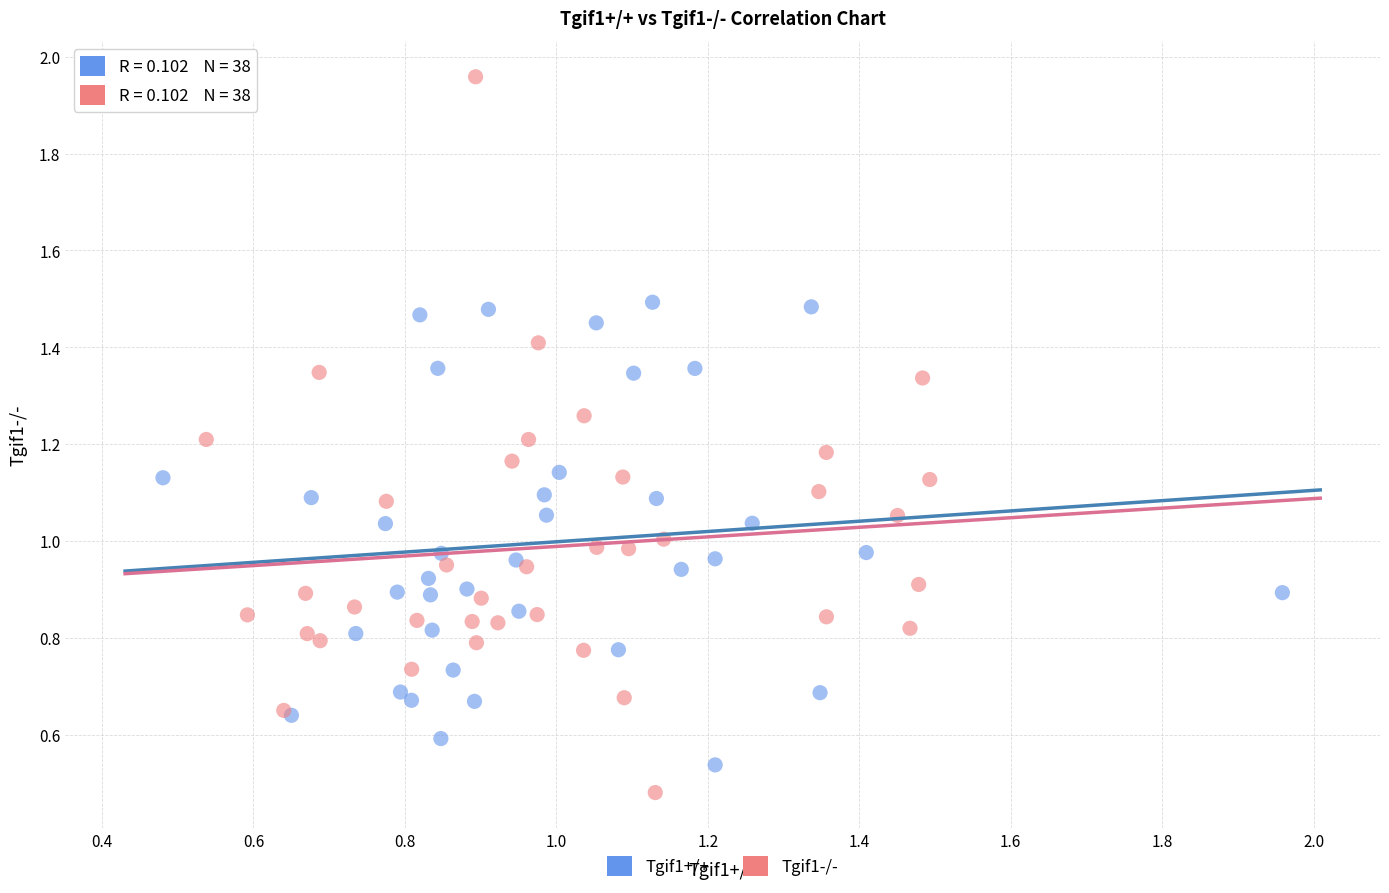

Which series reaches the maximum Y coordinate?

Tgif1-/-